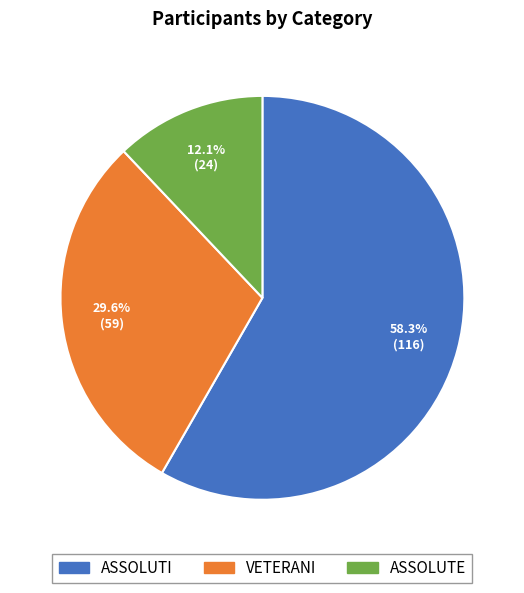

To the nearest percent, what percentage of the pie is ASSOLUTE?

12%